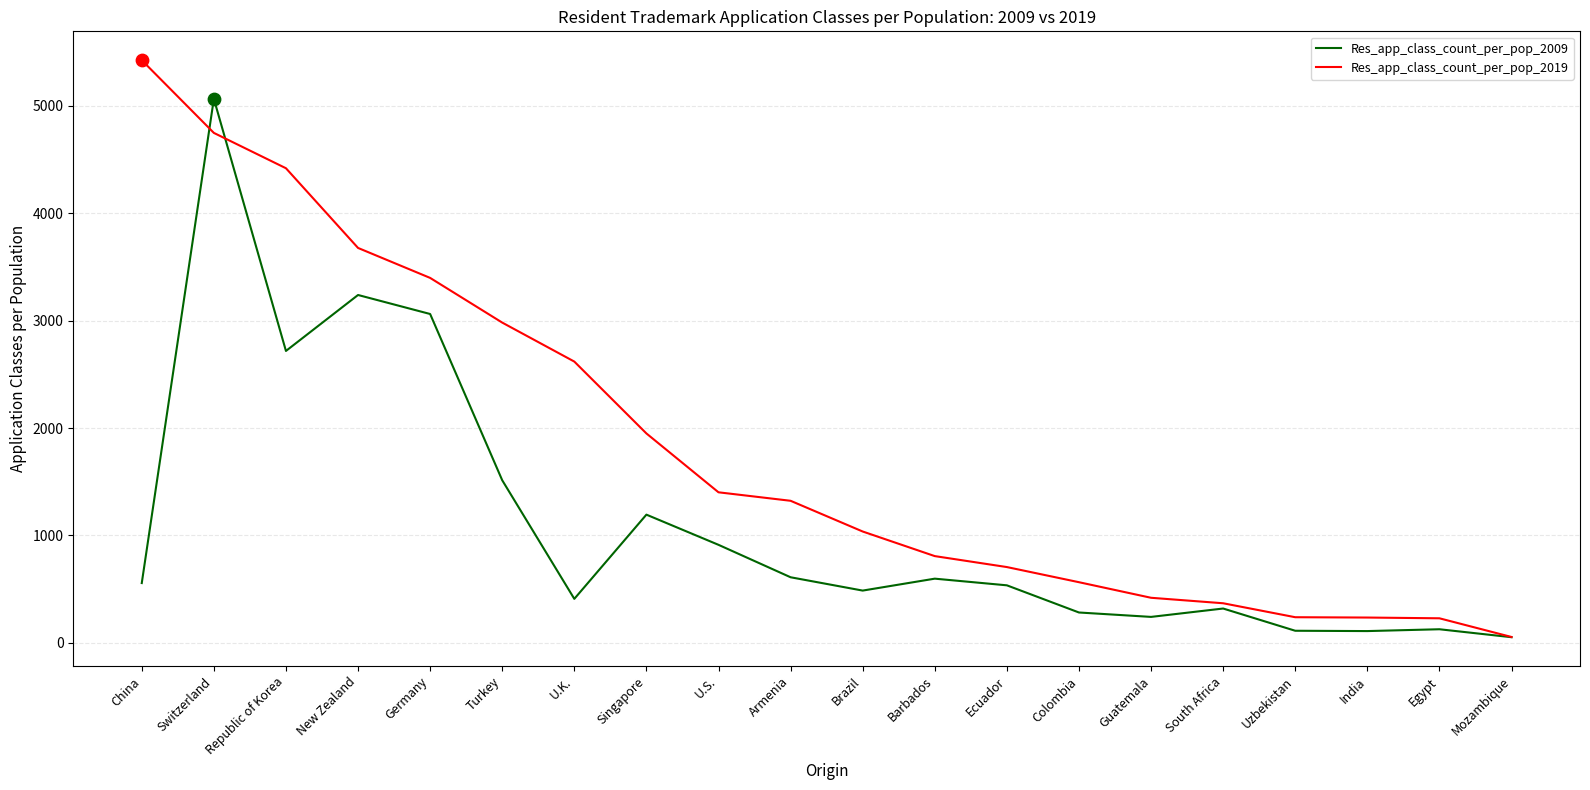

What are all the series names shown in the legend?

Res_app_class_count_per_pop_2009, Res_app_class_count_per_pop_2019